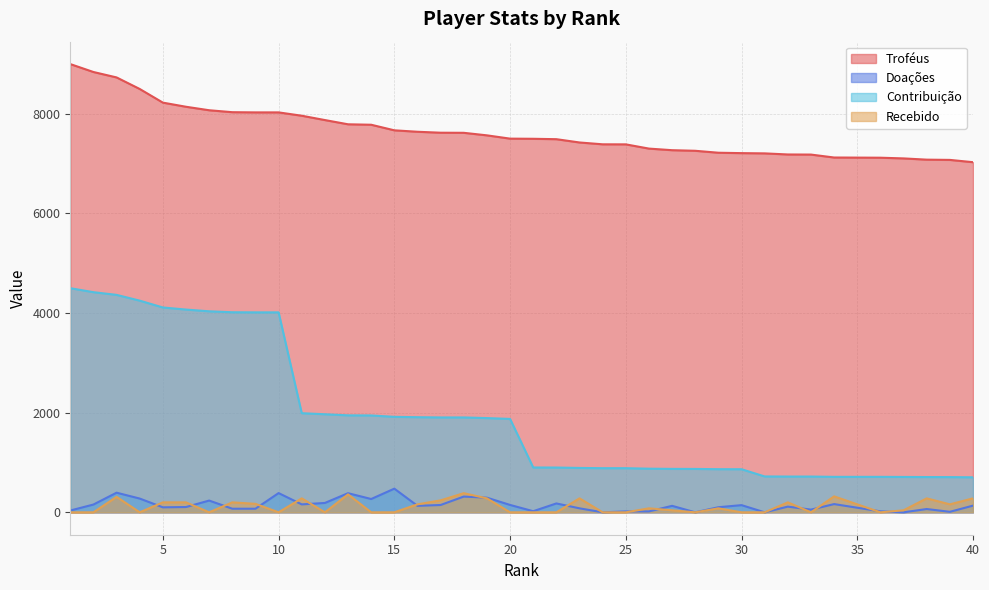

What is the difference between the maximum and minimum values in the Troféus series?

1970